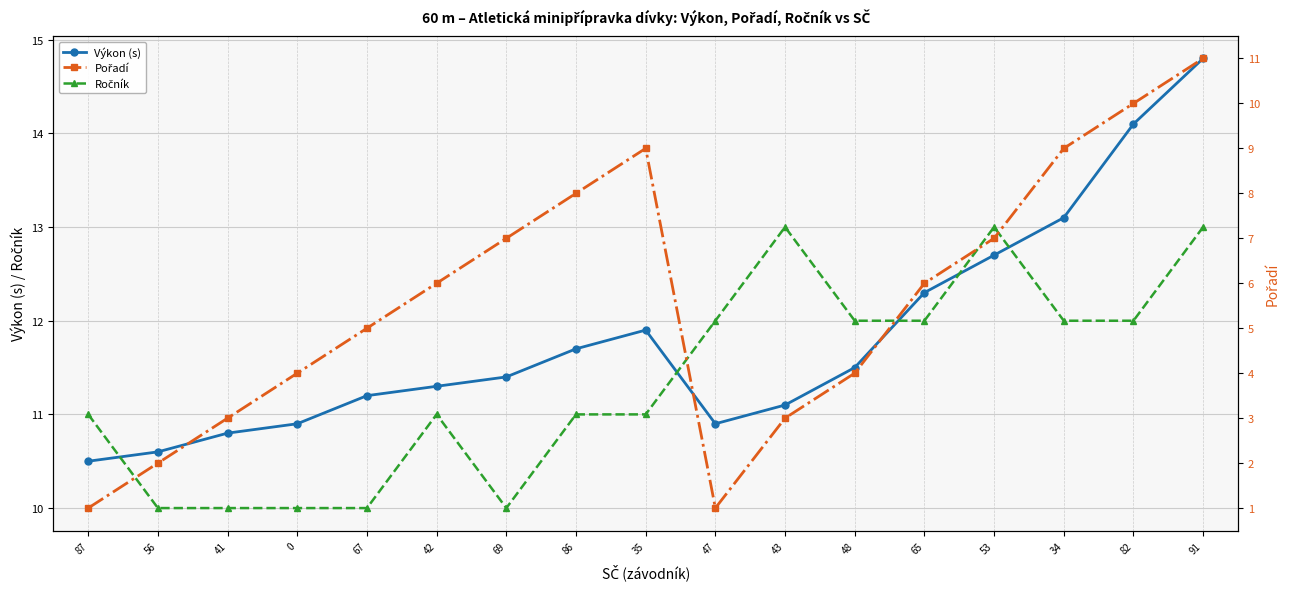

Reading left to right, what are all the values shown in this chart?

Výkon (s): 87=10.5	56=10.6	41=10.8	0=10.9	67=11.2	42=11.3	69=11.4	86=11.7	35=11.9	47=10.9	43=11.1	48=11.5	65=12.3	53=12.7	34=13.1	82=14.1	91=14.8
Ročník: 87=11.0	56=10.0	41=10.0	0=10.0	67=10.0	42=11.0	69=10.0	86=11.0	35=11.0	47=12.0	43=13.0	48=12.0	65=12.0	53=13.0	34=12.0	82=12.0	91=13.0
Pořadí: 87=1.0	56=2.0	41=3.0	0=4.0	67=5.0	42=6.0	69=7.0	86=8.0	35=9.0	47=1.0	43=3.0	48=4.0	65=6.0	53=7.0	34=9.0	82=10.0	91=11.0